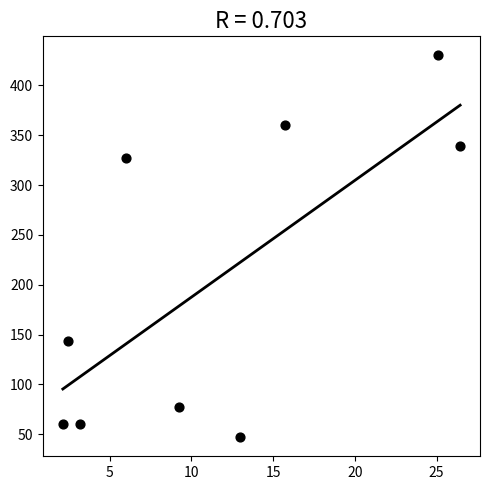

What is the range of Y values (max minus min)?

383